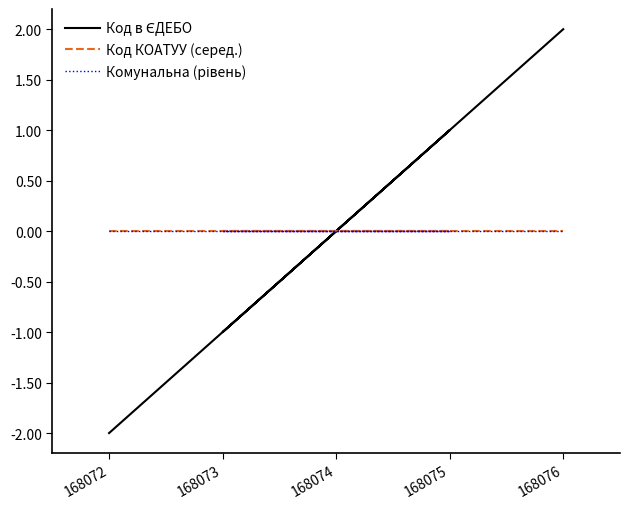

At how many categories does at least one series exceed -1?

5